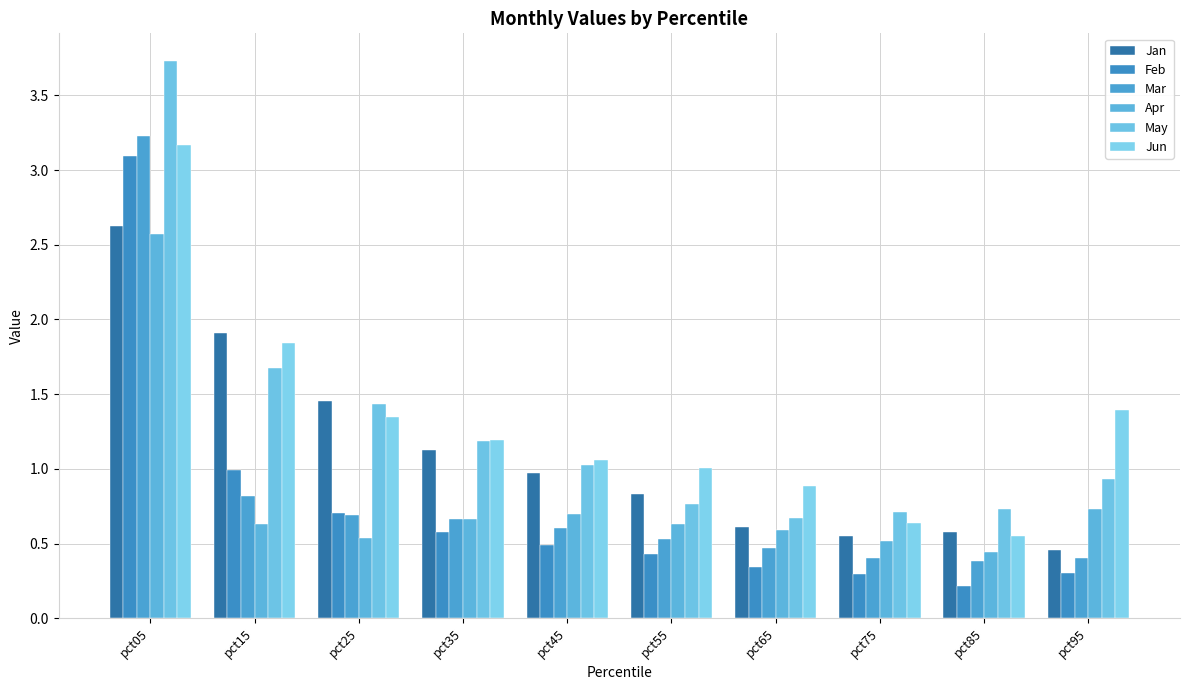

Does the chart contain any negative values?

No